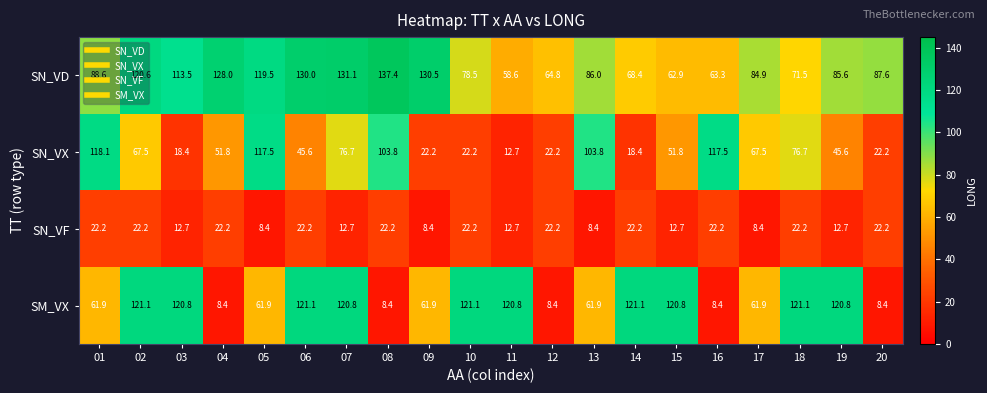

List the series in order of their peak value, lowest first.

SN_VF, SN_VX, SM_VX, SN_VD